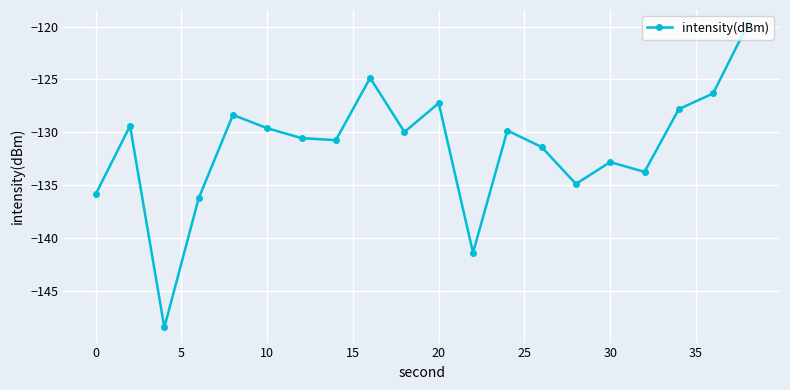

Count the number of data series in this chart.

1